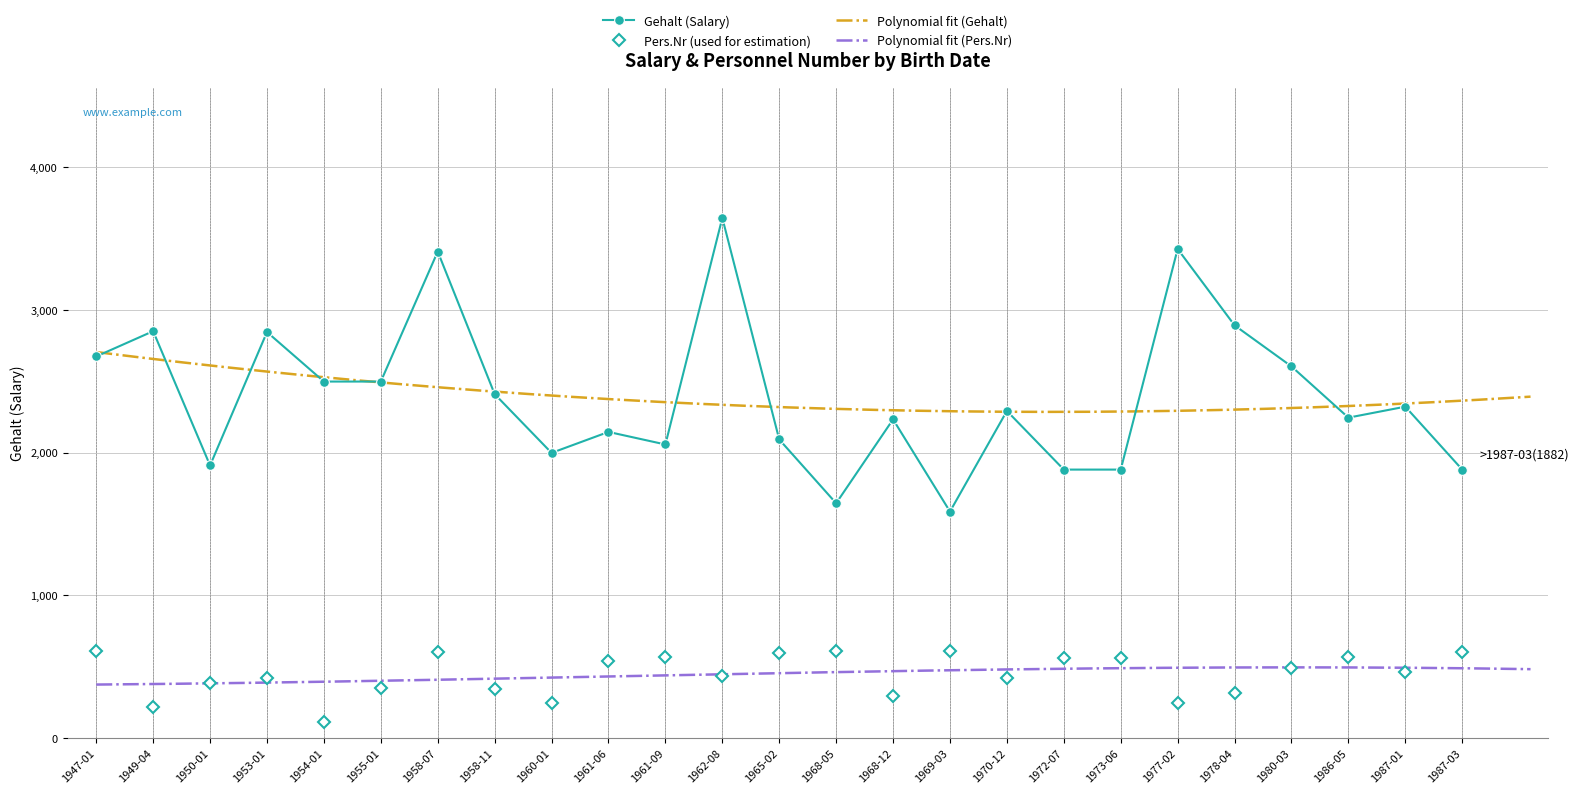

The value of Pers.Nr (used for estimation) at 1950-01 is 387. True or false?

True